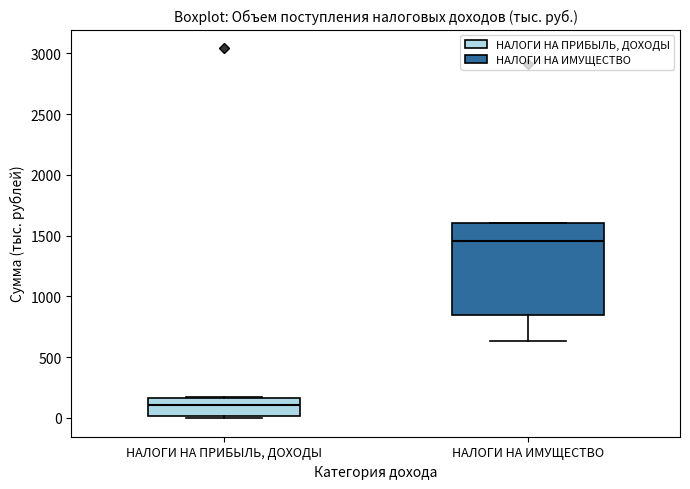

Reading left to right, read every box against the y-axis: the position of its median line, the range the box covers, and the ends of its whiskers. The values are not printed on the chart, so give them approximately, as read against the axis.

НАЛОГИ НА ПРИБЫЛЬ, ДОХОДЫ: median 100, box 0 to 150, whiskers 0 to 150
НАЛОГИ НА ИМУЩЕСТВО: median 1450, box 850 to 1600, whiskers 650 to 1600